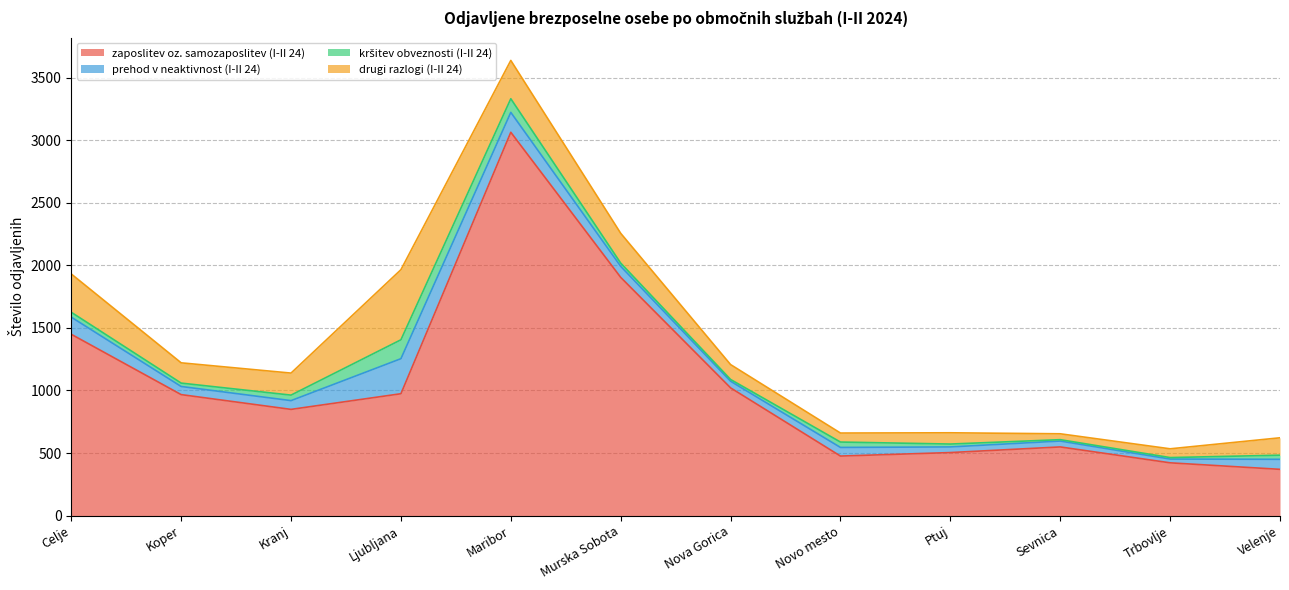

At which category is the sum across all series the highest?

Maribor